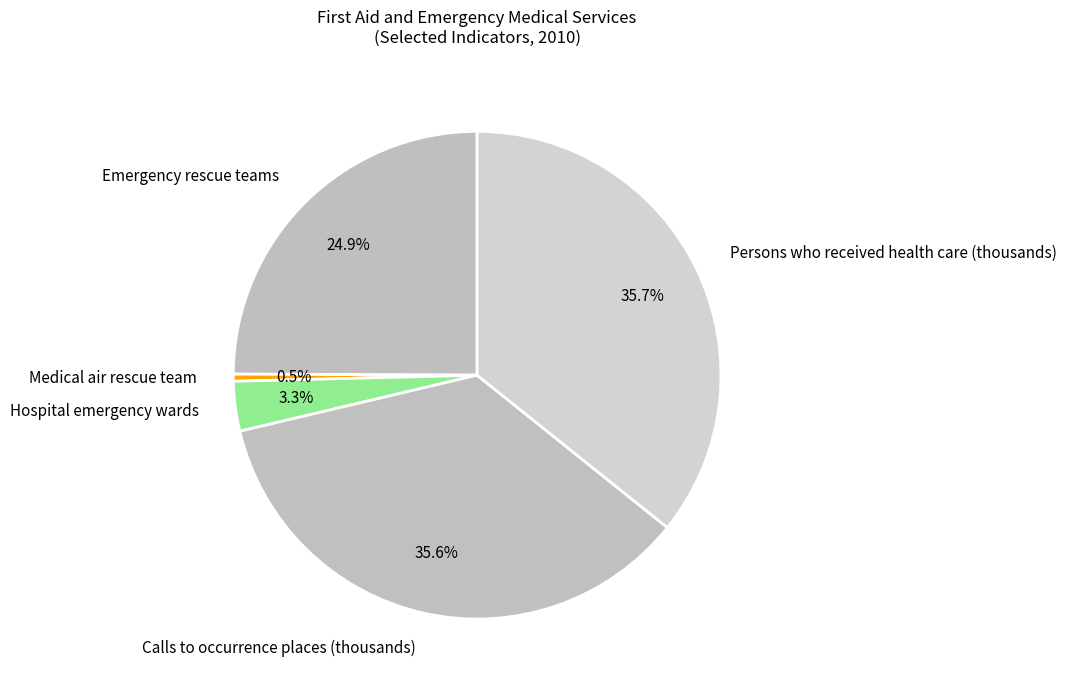

To the nearest percent, what is the difference between the Medical air rescue team and Emergency rescue teams slice percentages?

24%